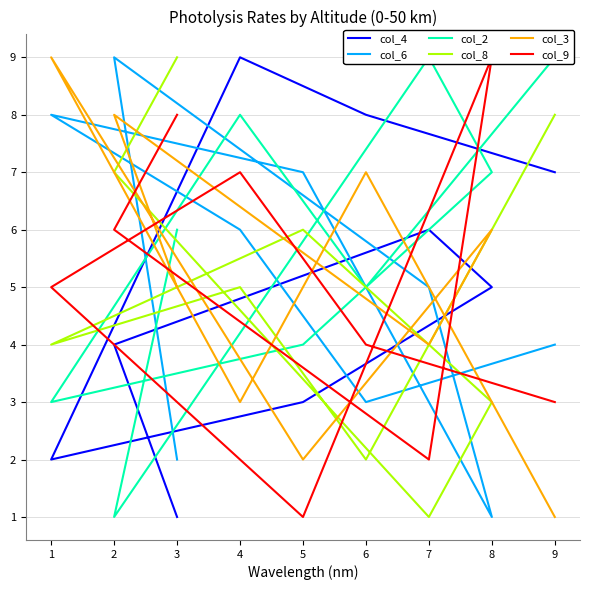

Does the chart display data point markers on the line(s)?

No